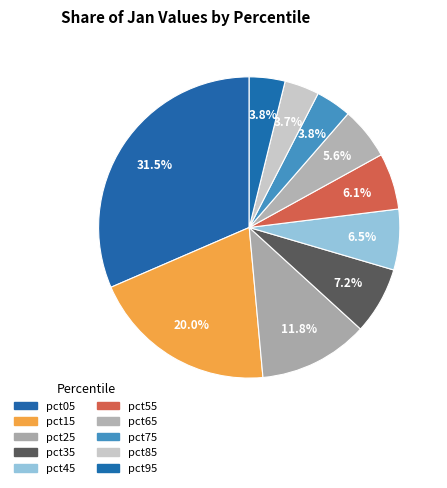

The pct45 slice represents 1% of the pie. True or false?

False